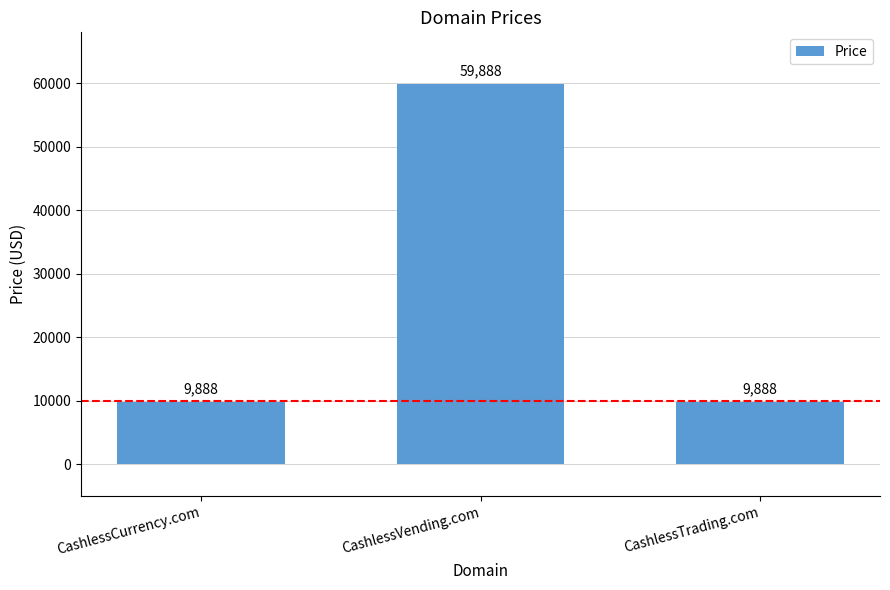

What is the greatest value displayed?

59888